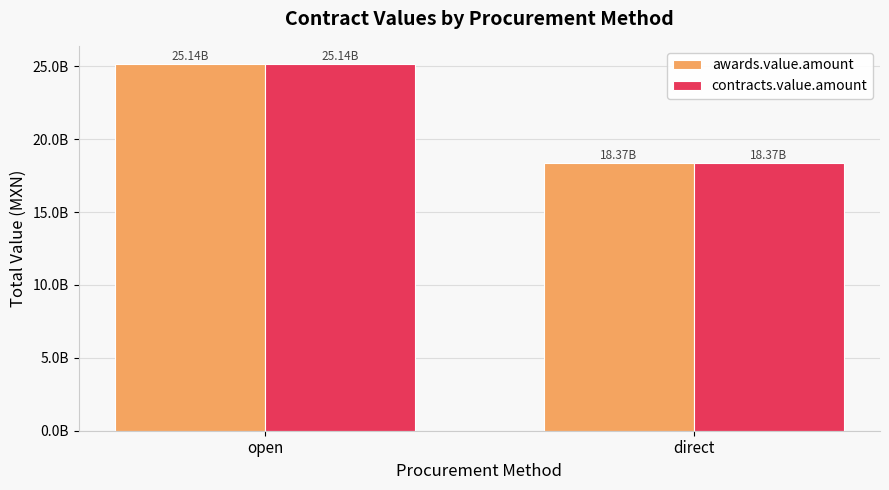

Is it true that contracts.value.amount equals 26886634814.4 at direct?

False